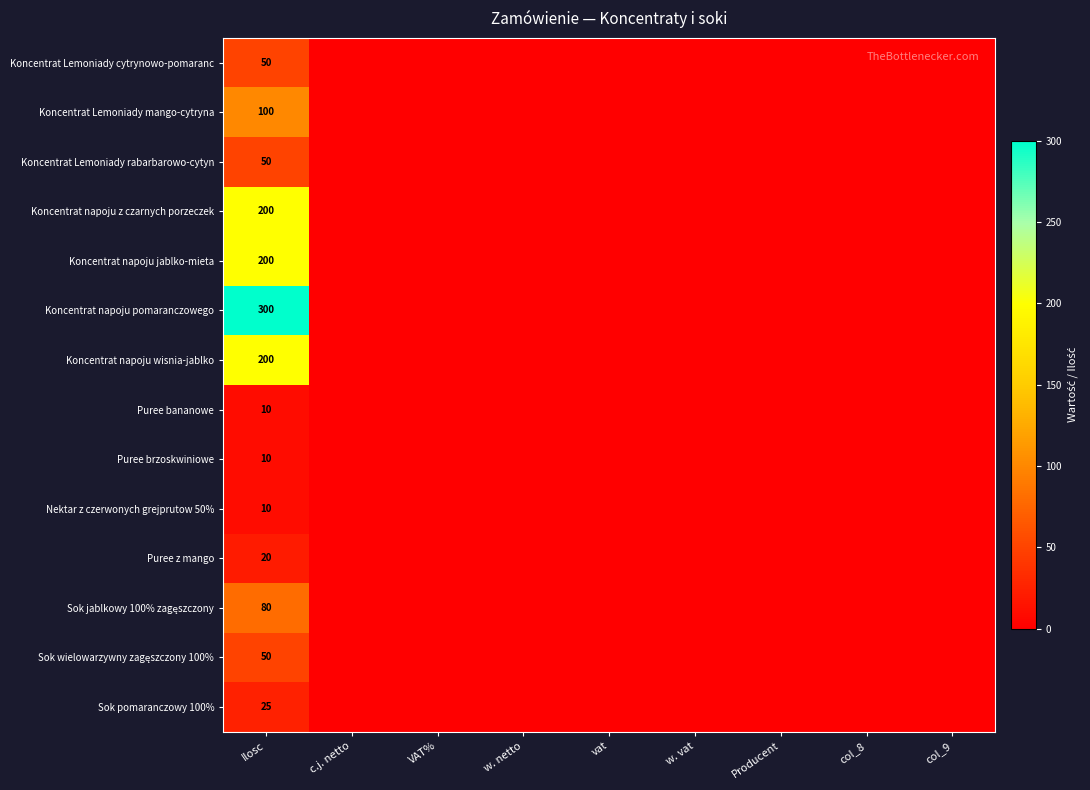

What is the sum of the Koncentrat napoju jablko-mieta values at col_9 and Ilosc?

200